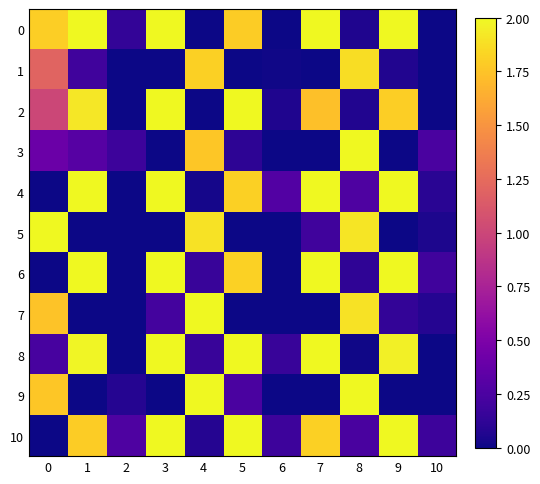

Reading right to left, extract all data points from this chart.

0: 10=0.0	9=2.0	8=0.1	7=2.0	6=0.0	5=1.8	4=0.0	3=2.0	2=0.1	1=2.0	0=1.8
1: 10=0.0	9=0.1	8=1.9	7=0.0	6=0.0	5=0.0	4=1.8	3=0.0	2=0.0	1=0.2	0=1.2
2: 10=0.0	9=1.8	8=0.1	7=1.7	6=0.1	5=2.0	4=0.0	3=2.0	2=0.0	1=1.9	0=1.0
3: 10=0.2	9=0.0	8=2.0	7=0.0	6=0.0	5=0.1	4=1.8	3=0.0	2=0.2	1=0.3	0=0.4
4: 10=0.1	9=2.0	8=0.3	7=2.0	6=0.3	5=1.8	4=0.0	3=2.0	2=0.0	1=2.0	0=0.0
5: 10=0.1	9=0.0	8=1.9	7=0.2	6=0.0	5=0.0	4=1.9	3=0.0	2=0.0	1=0.0	0=2.0
6: 10=0.2	9=2.0	8=0.1	7=2.0	6=0.0	5=1.8	4=0.2	3=2.0	2=0.0	1=2.0	0=0.0
7: 10=0.1	9=0.1	8=1.9	7=0.0	6=0.0	5=0.0	4=2.0	3=0.2	2=0.0	1=0.0	0=1.7
8: 10=0.0	9=2.0	8=0.0	7=2.0	6=0.2	5=2.0	4=0.2	3=2.0	2=0.0	1=2.0	0=0.2
9: 10=0.0	9=0.0	8=2.0	7=0.0	6=0.0	5=0.2	4=2.0	3=0.0	2=0.1	1=0.0	0=1.8
10: 10=0.2	9=2.0	8=0.2	7=1.8	6=0.2	5=2.0	4=0.1	3=2.0	2=0.3	1=1.8	0=0.0